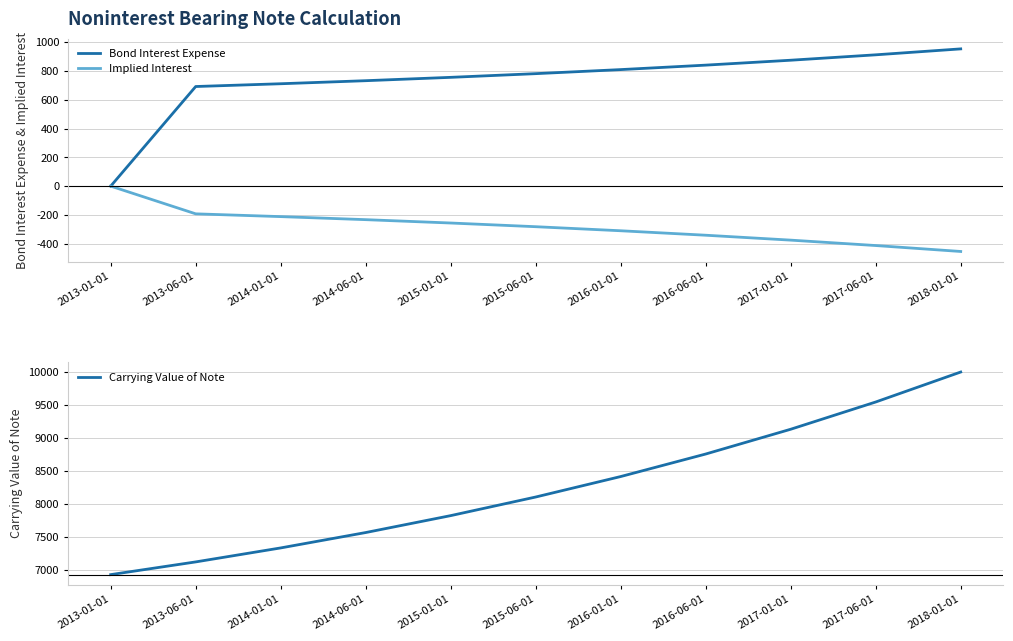

Between 2018-01-01 and 2014-01-01, which is larger?

2018-01-01